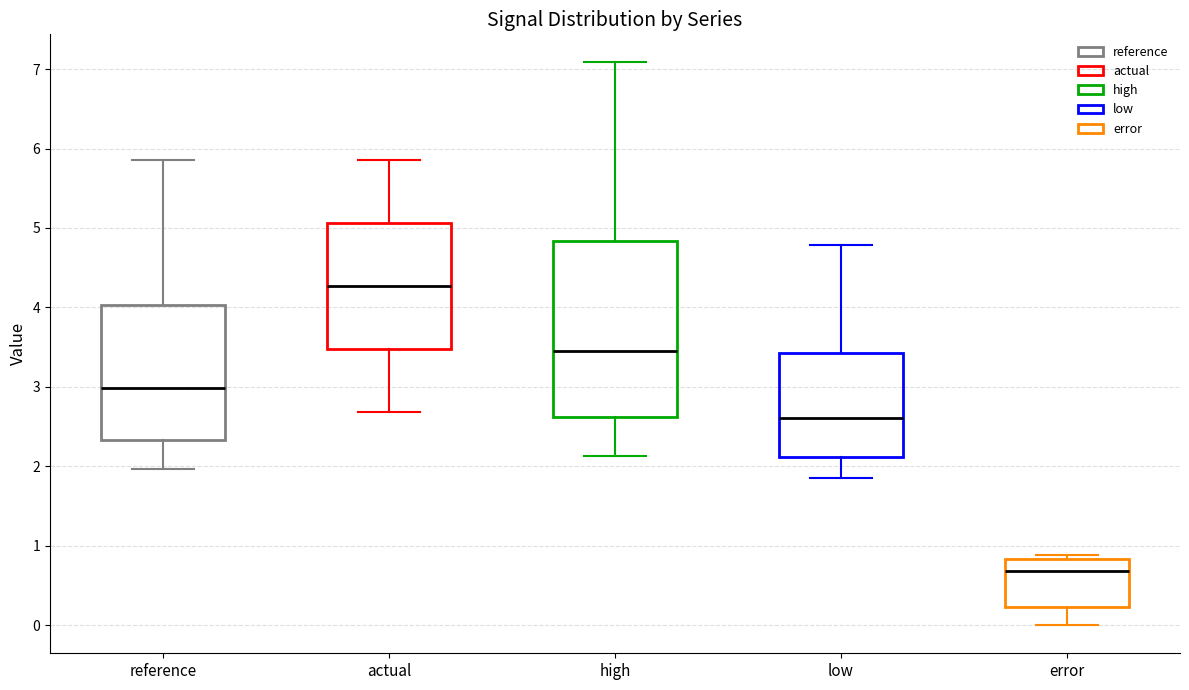

Reading left to right, transcribe this box plot: for each box, give where its median line is, the range the box spans, and where its two whiskers end, as read against the y-axis. The values are not printed on the chart, so give them approximately, as read against the axis.

reference: median 3.0, box 2.3 to 4.0, whiskers 2.0 to 5.9
actual: median 4.3, box 3.5 to 5.1, whiskers 2.7 to 5.9
high: median 3.5, box 2.6 to 4.8, whiskers 2.1 to 7.1
low: median 2.6, box 2.1 to 3.4, whiskers 1.9 to 4.8
error: median 0.7, box 0.2 to 0.8, whiskers 0.0 to 0.9